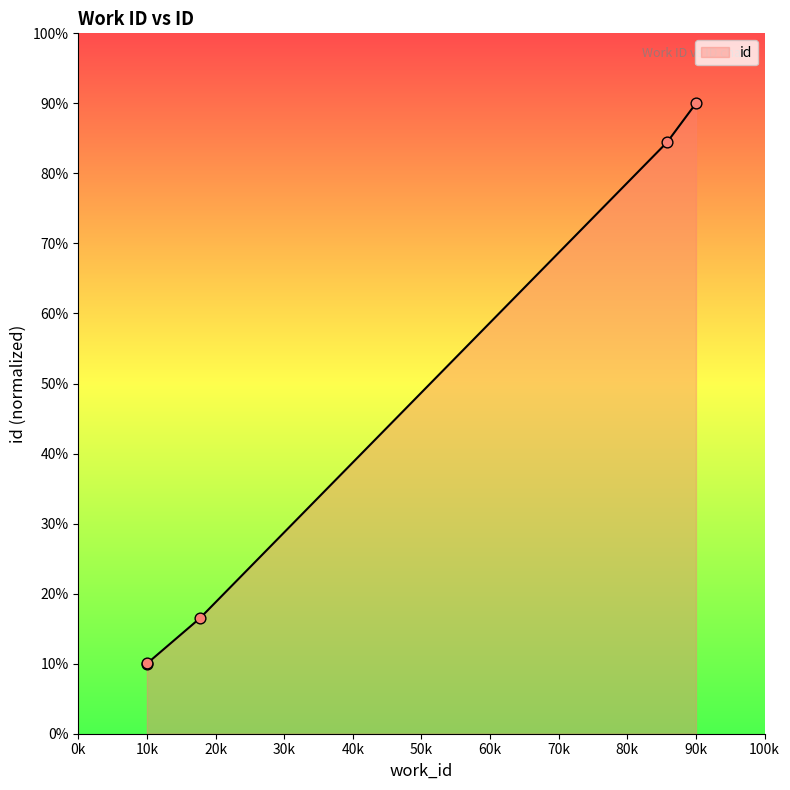

True or false: the data has more than 1 interior local peaks.

False